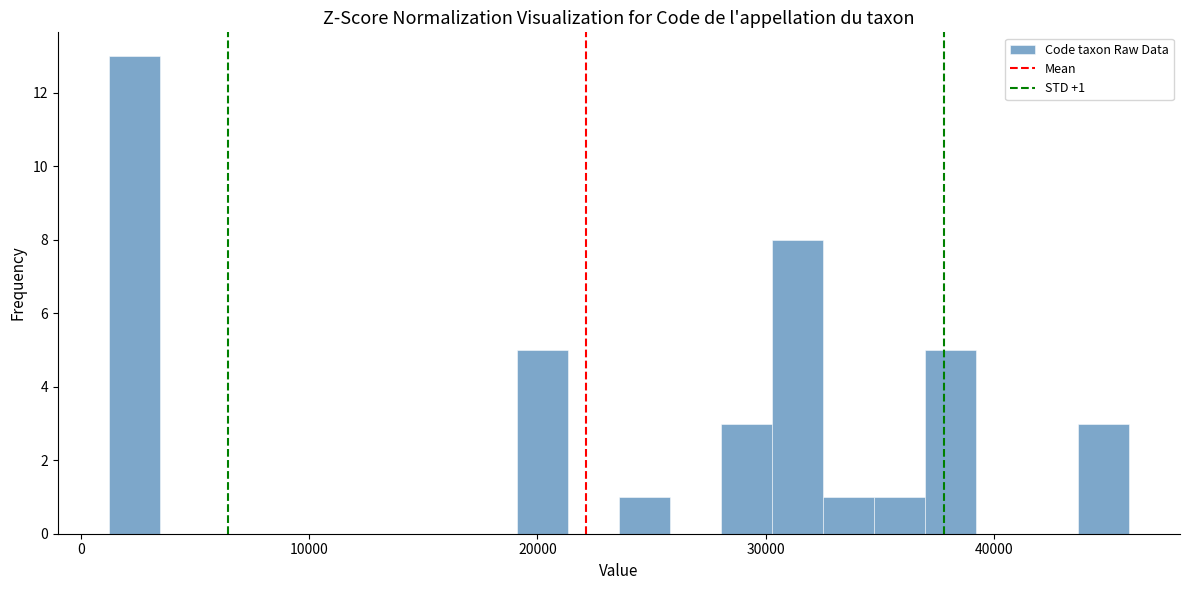

Around what value on the x-axis is the tallest bar? Give the approximate position of its centre, as read against the axis.

2000